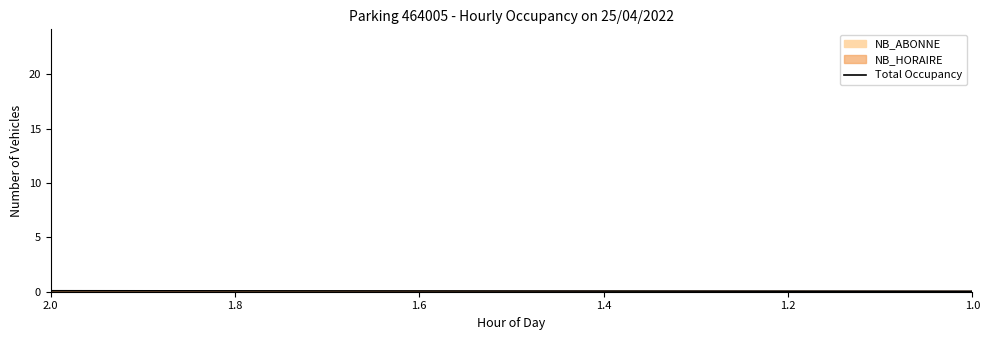

True or false: there are more than 0 points higher than both neighbors.

True